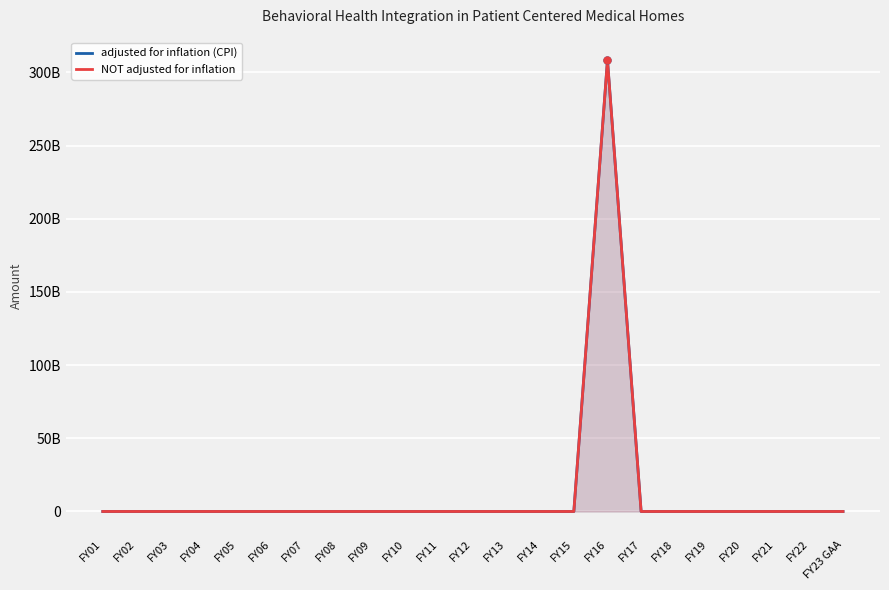

Which series has the largest total across all categories?

adjusted for inflation (CPI)